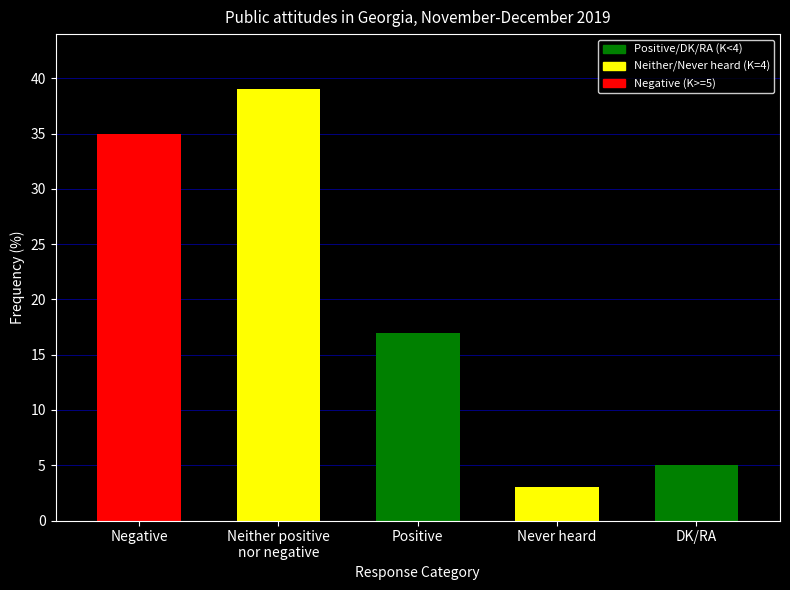

Rank the categories by value from highest to lowest.

Neither positive
nor negative, Negative, Positive, DK/RA, Never heard